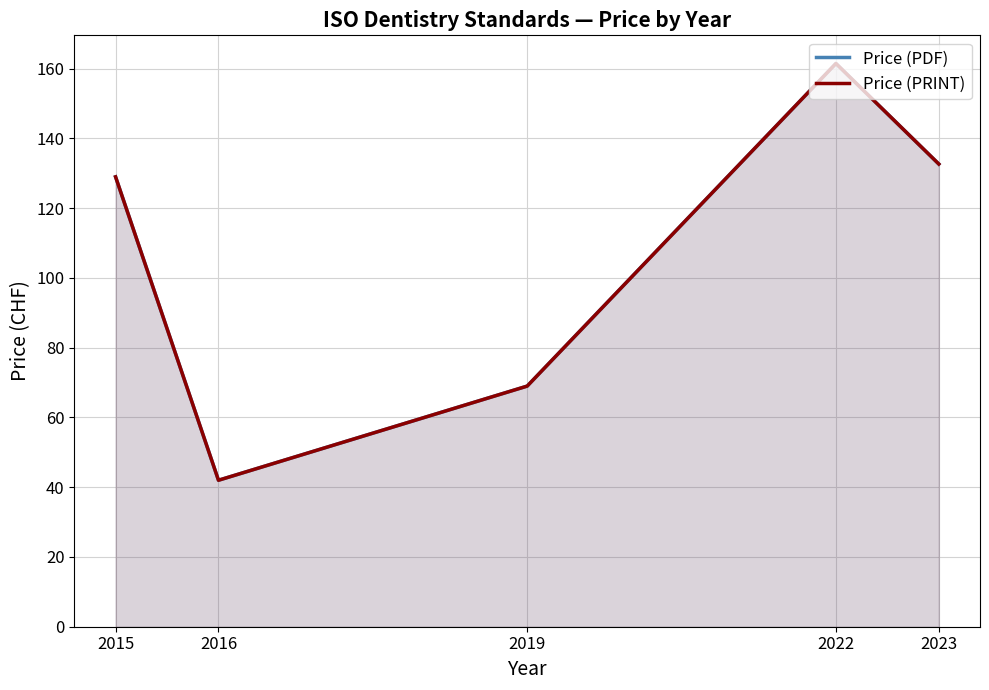

True or false: Price (PRINT) and Price (PDF) intersect in this chart.

False